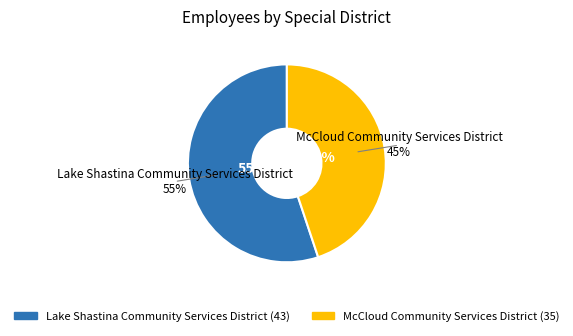

To the nearest percent, what percentage of the pie is Lake Shastina Community Services District?

55%